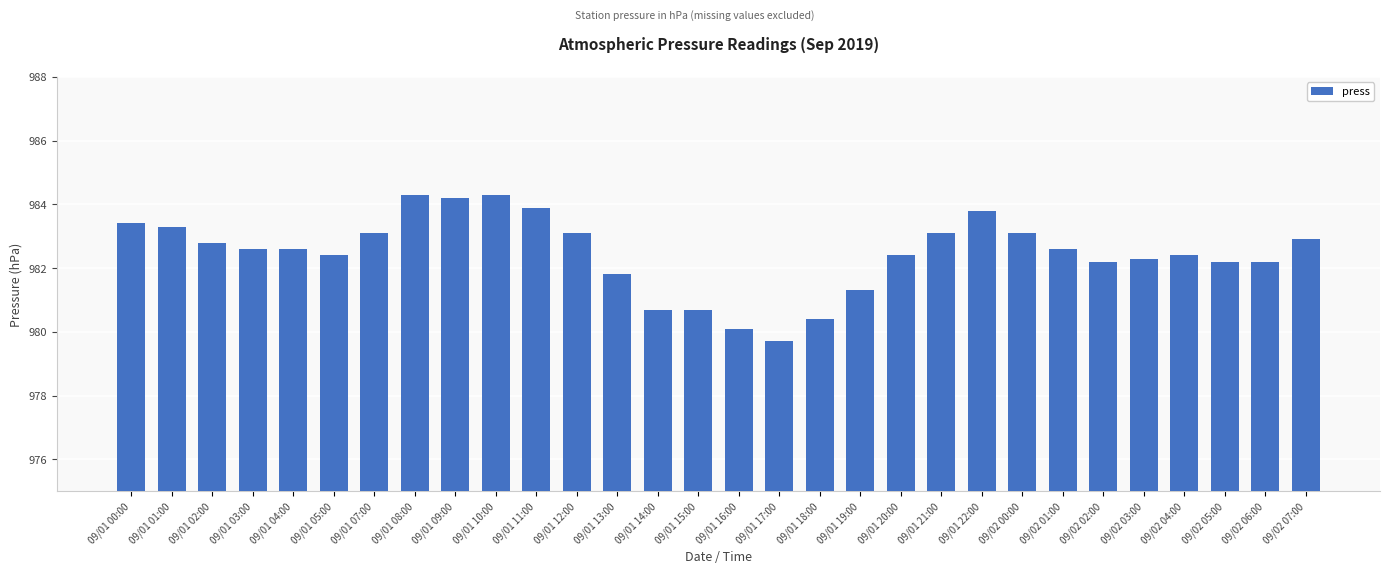

Reading right to left, what are all the values shown in this chart?

09/02 07:00=982.9	09/02 06:00=982.2	09/02 05:00=982.2	09/02 04:00=982.4	09/02 03:00=982.3	09/02 02:00=982.2	09/02 01:00=982.6	09/02 00:00=983.1	09/01 22:00=983.8	09/01 21:00=983.1	09/01 20:00=982.4	09/01 19:00=981.3	09/01 18:00=980.4	09/01 17:00=979.7	09/01 16:00=980.1	09/01 15:00=980.7	09/01 14:00=980.7	09/01 13:00=981.8	09/01 12:00=983.1	09/01 11:00=983.9	09/01 10:00=984.3	09/01 09:00=984.2	09/01 08:00=984.3	09/01 07:00=983.1	09/01 05:00=982.4	09/01 04:00=982.6	09/01 03:00=982.6	09/01 02:00=982.8	09/01 01:00=983.3	09/01 00:00=983.4